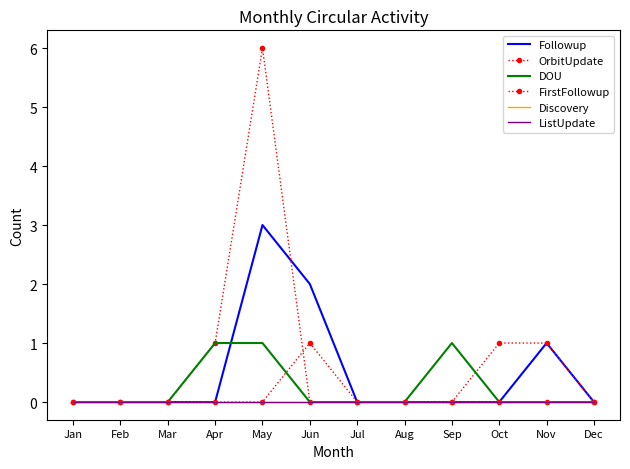

Reading right to left, what are all the values shown in this chart?

Followup: Dec=0	Nov=1	Oct=0	Sep=0	Aug=0	Jul=0	Jun=2	May=3	Apr=0	Mar=0	Feb=0	Jan=0
OrbitUpdate: Dec=0	Nov=1	Oct=1	Sep=0	Aug=0	Jul=0	Jun=0	May=6	Apr=1	Mar=0	Feb=0	Jan=0
DOU: Dec=0	Nov=0	Oct=0	Sep=1	Aug=0	Jul=0	Jun=0	May=1	Apr=1	Mar=0	Feb=0	Jan=0
FirstFollowup: Dec=0	Nov=0	Oct=0	Sep=0	Aug=0	Jul=0	Jun=1	May=0	Apr=0	Mar=0	Feb=0	Jan=0
Discovery: Dec=0	Nov=0	Oct=0	Sep=0	Aug=0	Jul=0	Jun=0	May=0	Apr=0	Mar=0	Feb=0	Jan=0
ListUpdate: Dec=0	Nov=0	Oct=0	Sep=0	Aug=0	Jul=0	Jun=0	May=0	Apr=0	Mar=0	Feb=0	Jan=0